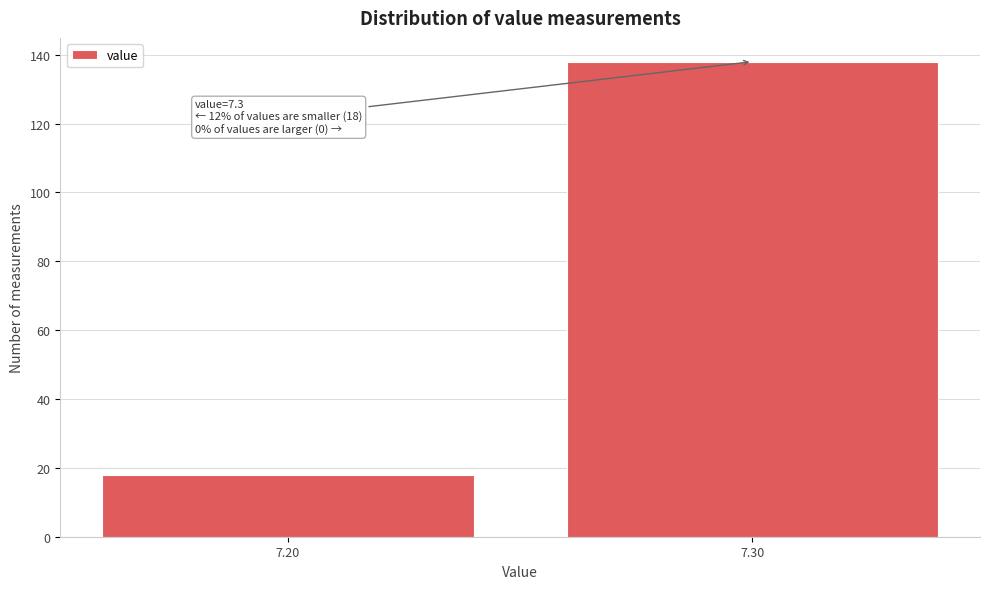

Reading right to left, extract all data points from this chart.

7.30=138	7.20=18